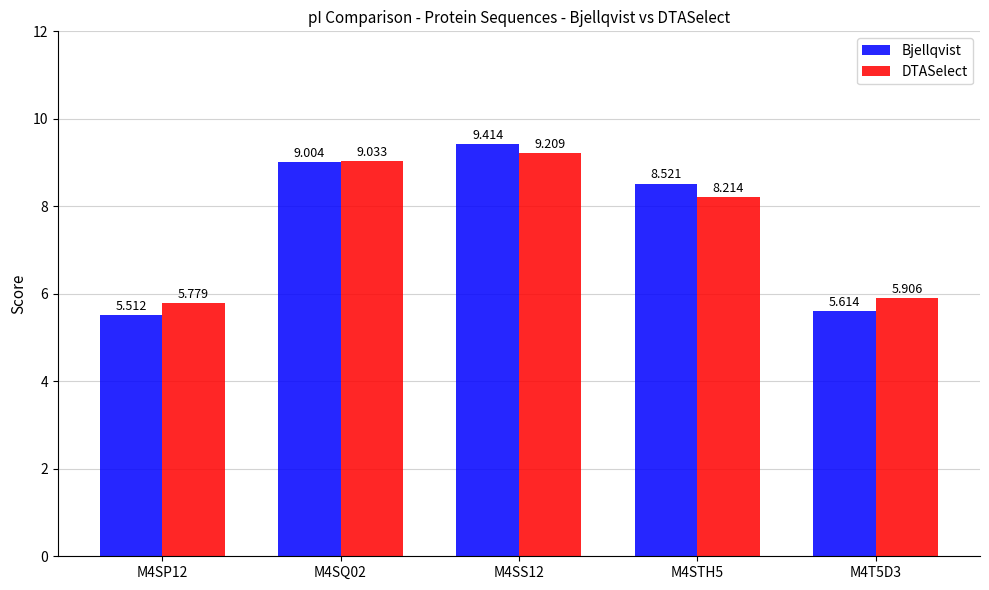

Reading right to left, transcribe all the data shown in this chart.

Bjellqvist: M4T5D3=5.6	M4STH5=8.5	M4SS12=9.4	M4SQ02=9.0	M4SP12=5.5
DTASelect: M4T5D3=5.9	M4STH5=8.2	M4SS12=9.2	M4SQ02=9.0	M4SP12=5.8